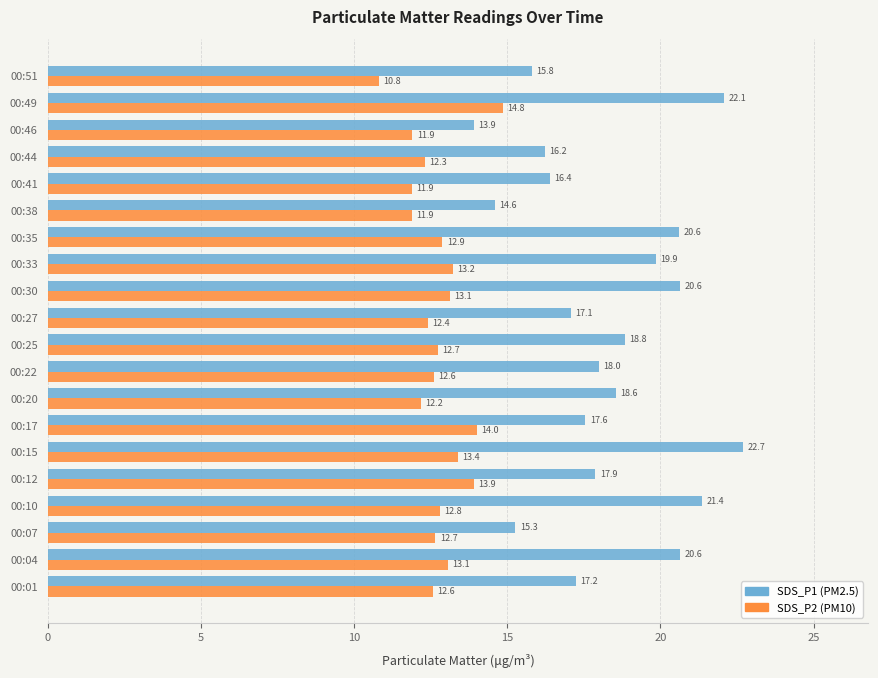

At which category is the sum across all series the highest?

00:49